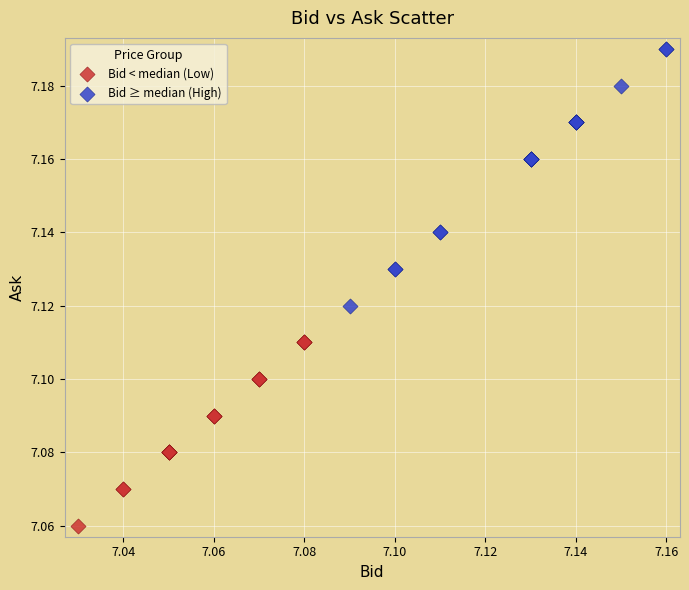

Which series reaches the maximum Y coordinate?

Bid ≥ median (High)